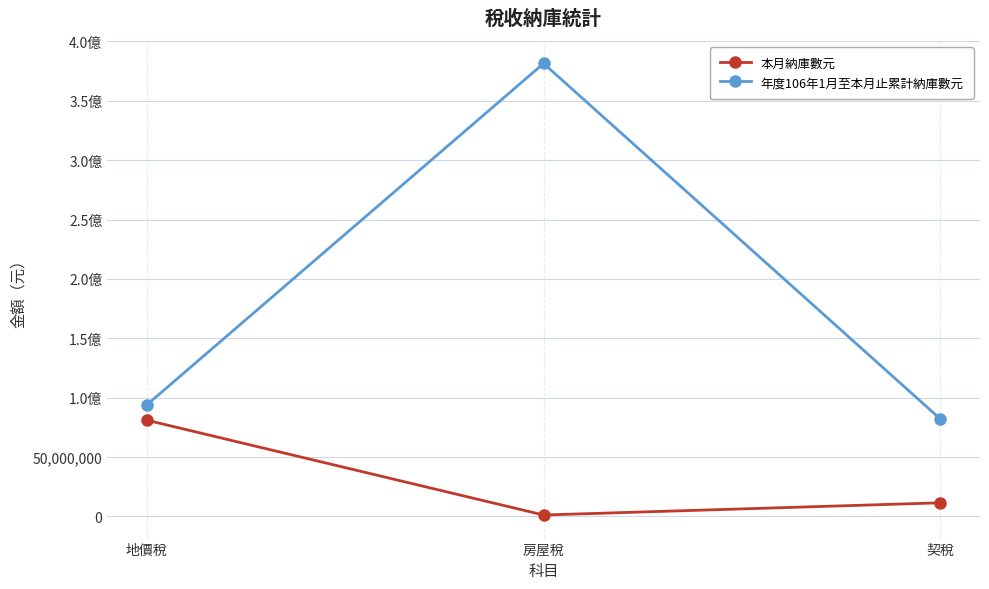

Is this an area chart (filled region under the line)?

No